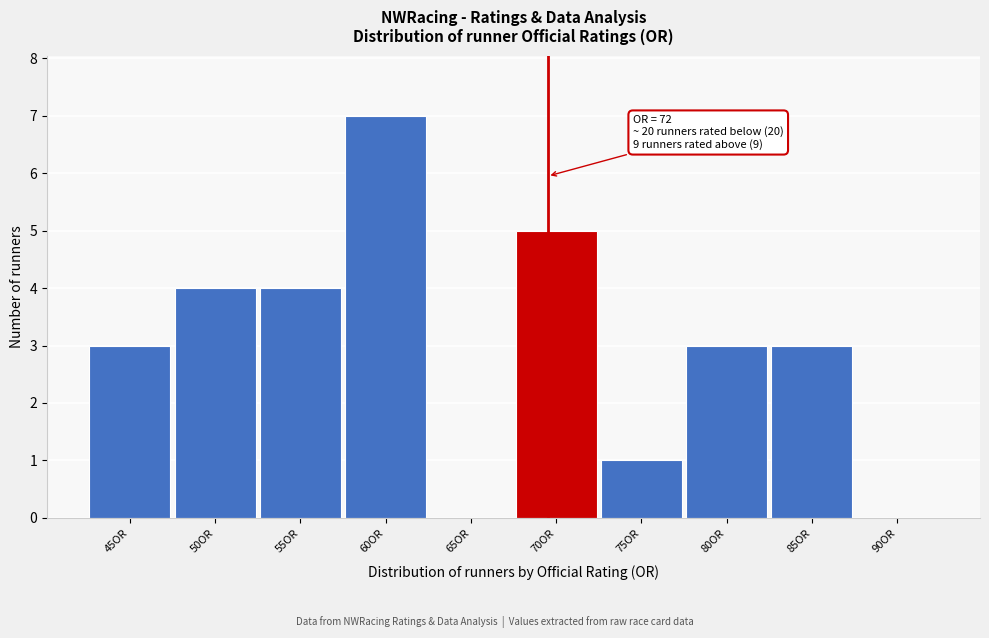

Reading left to right, list all the values displayed in this chart.

45OR=3	50OR=4	55OR=4	60OR=7	65OR=0	70OR=5	75OR=1	80OR=3	85OR=3	90OR=0